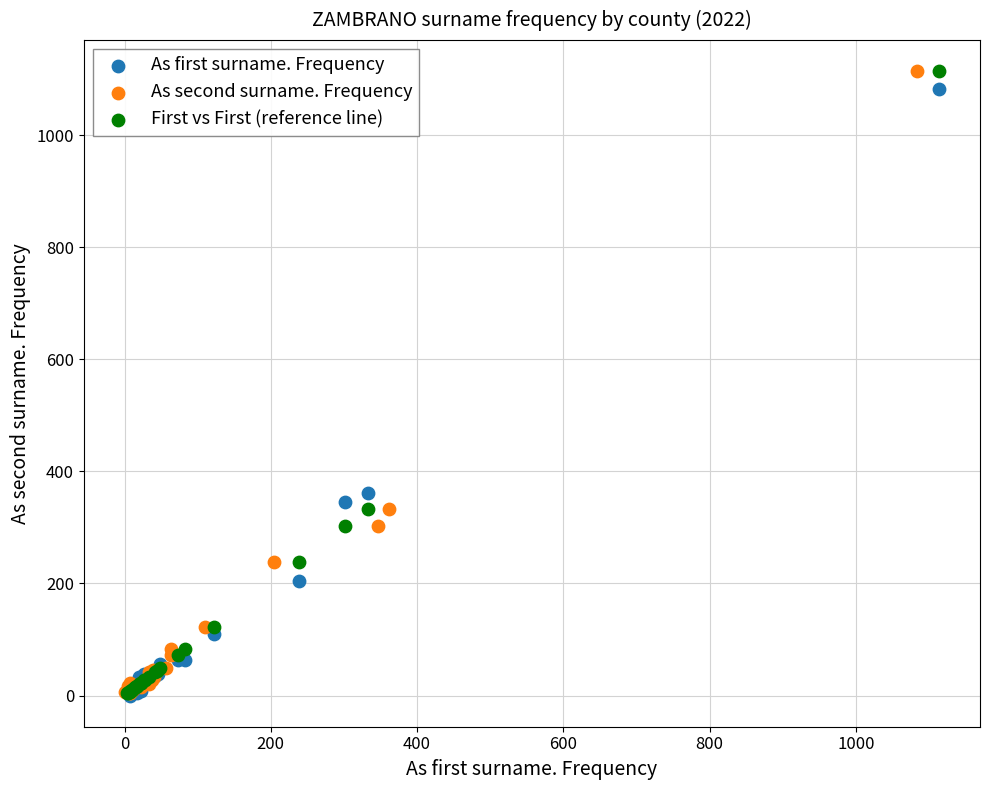

What are all the series names shown in the legend?

As first surname. Frequency, As second surname. Frequency, First vs First (reference line)